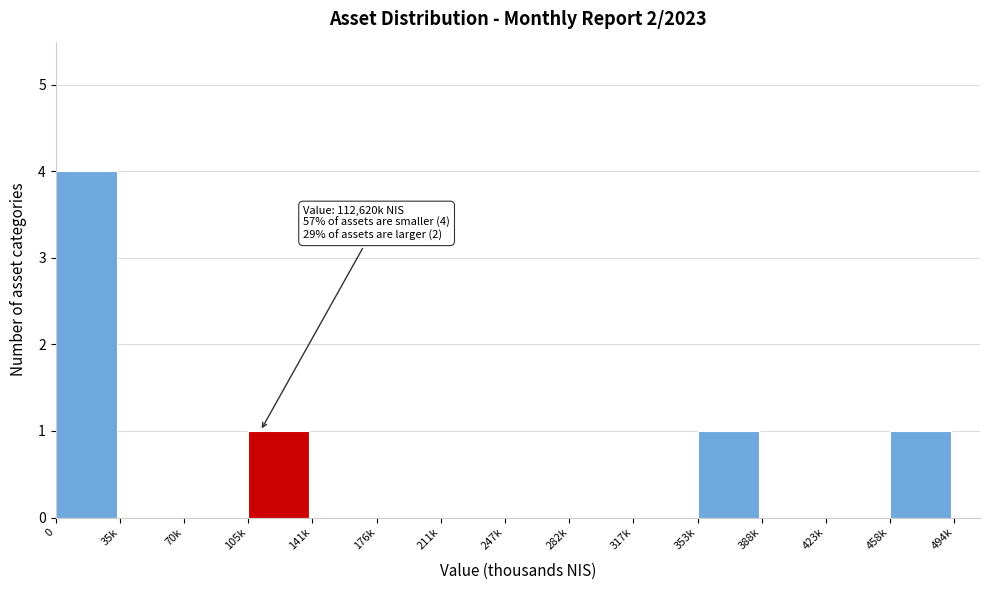

Reading left to right, what are all the values shown in this chart?

0=4	35k=0	70k=0	105k=1	141k=0	176k=0	211k=0	247k=0	282k=0	317k=0	353k=1	388k=0	423k=0	458k=1